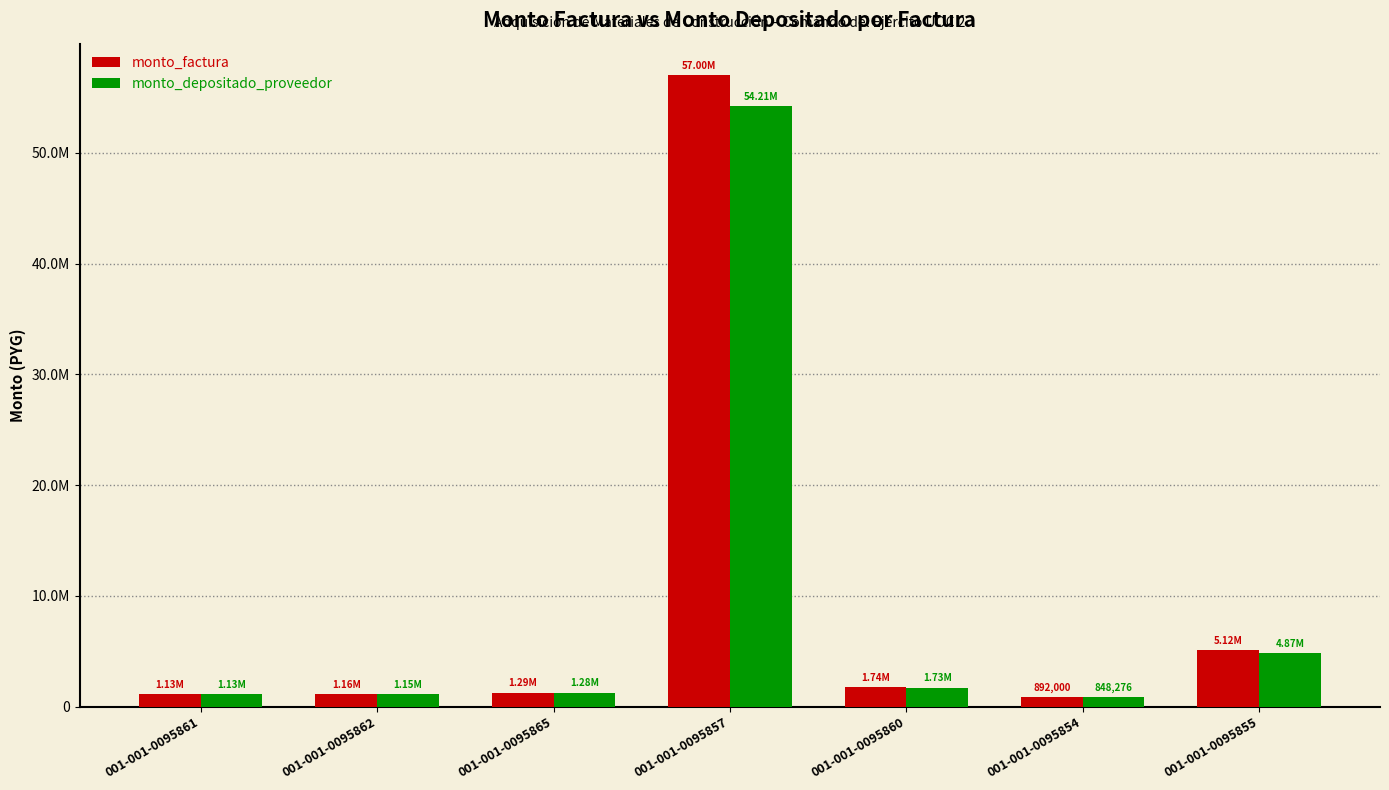

Does the chart contain stacked bars?

No